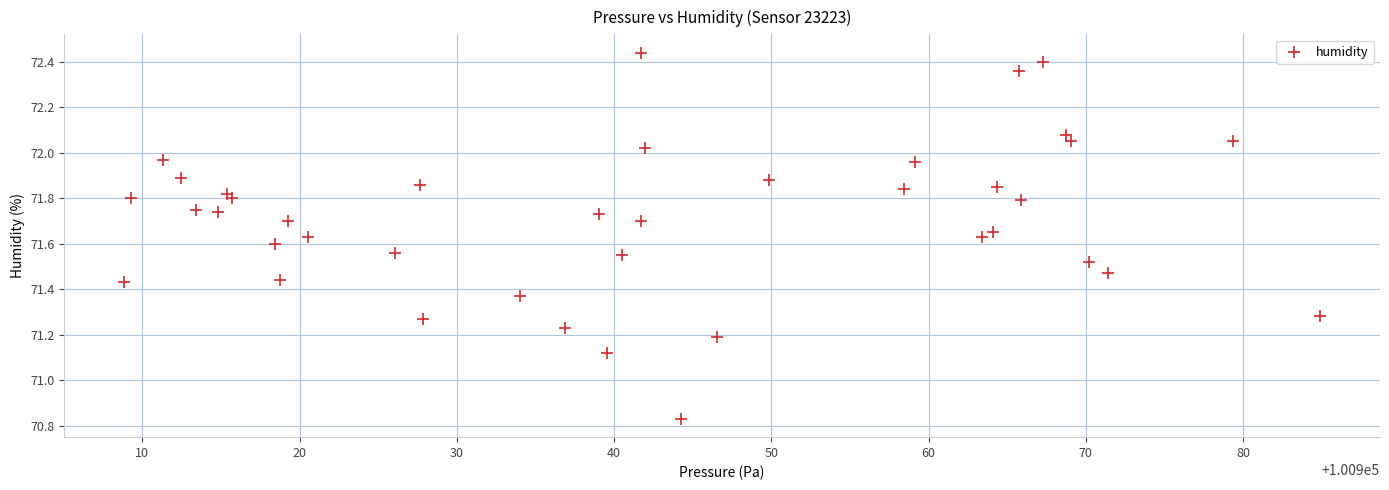

What is the range of Y values (max minus min)?

1.6